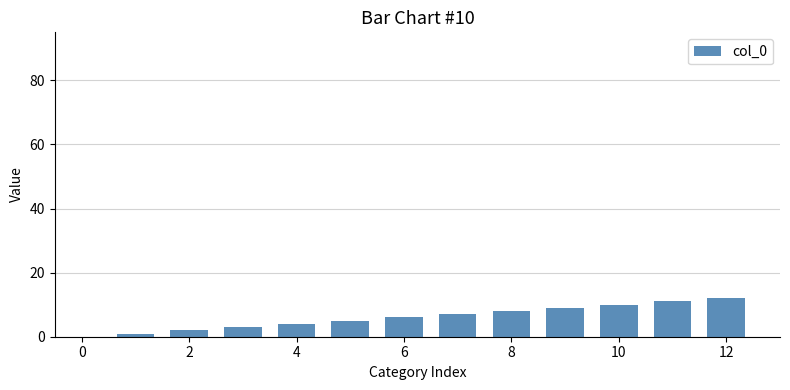

What is the difference between the maximum and minimum values?

11